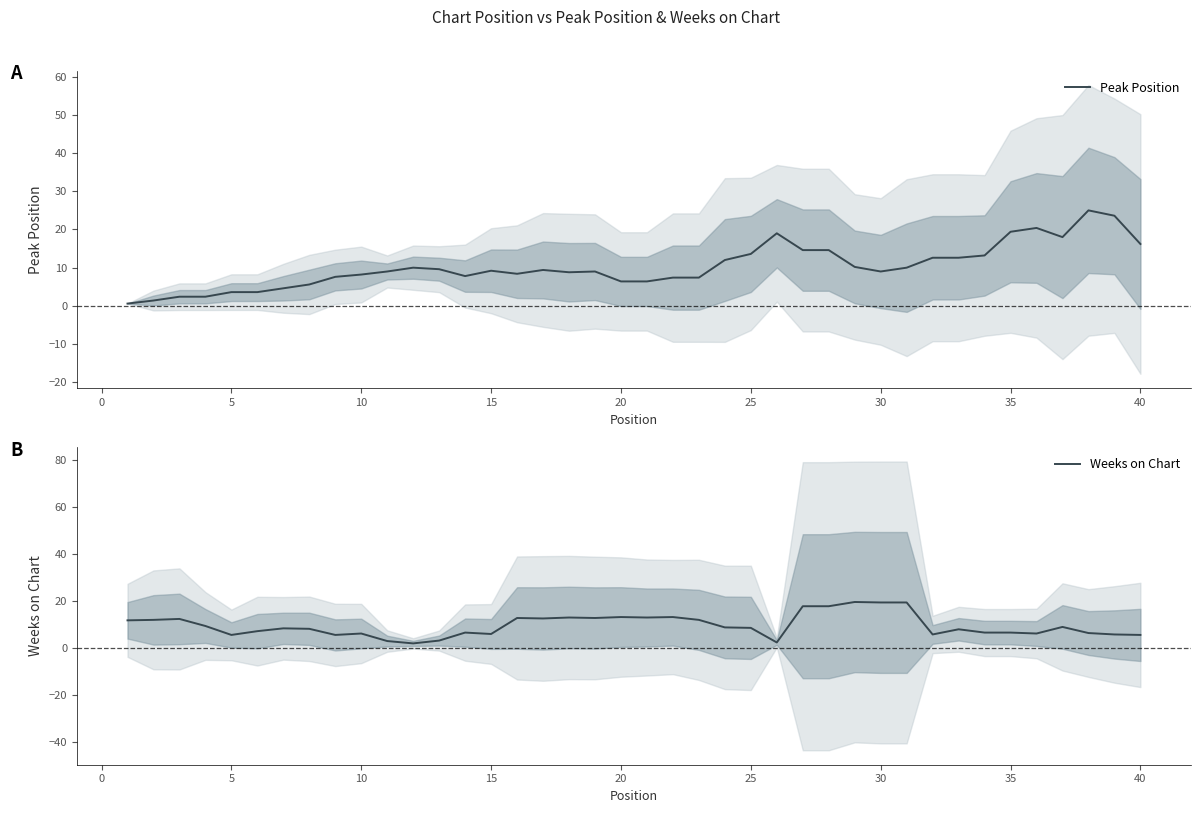

Reading left to right, list all the values displayed in this chart.

Peak Position: 0.6	1.4	2.4	2.4	3.6	3.6	4.6	5.6	7.6	8.2	9.0	10.0	9.6	7.8	9.2	8.4	9.4	8.8	9.0	6.4	6.4	7.4	7.4	12.0	13.6	19.0	14.6	14.6	10.2	9.0	10.0	12.6	12.6	13.2	19.4	20.4	18.0	25.0	23.6	16.2
Weeks on Chart: 11.8	12.0	12.4	9.4	5.6	7.2	8.4	8.2	5.6	6.2	3.0	2.0	3.2	6.6	6.0	12.8	12.6	13.0	12.8	13.2	13.0	13.2	12.0	8.8	8.6	2.4	17.8	17.8	19.6	19.4	19.4	5.8	8.0	6.6	6.6	6.2	9.0	6.4	5.8	5.6